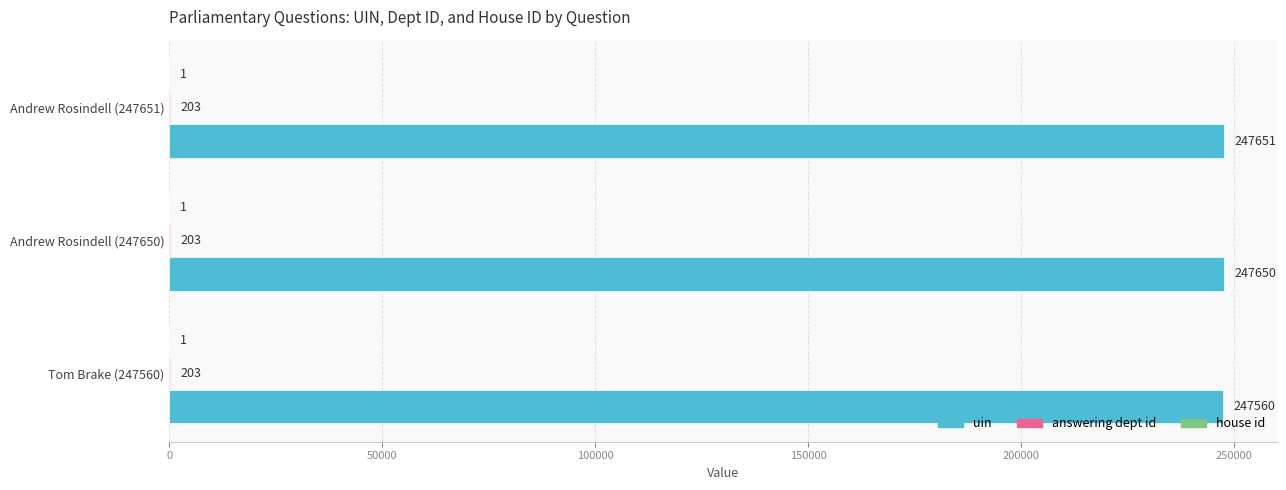

At which label is uin closest to 247605?

Tom Brake (247560)